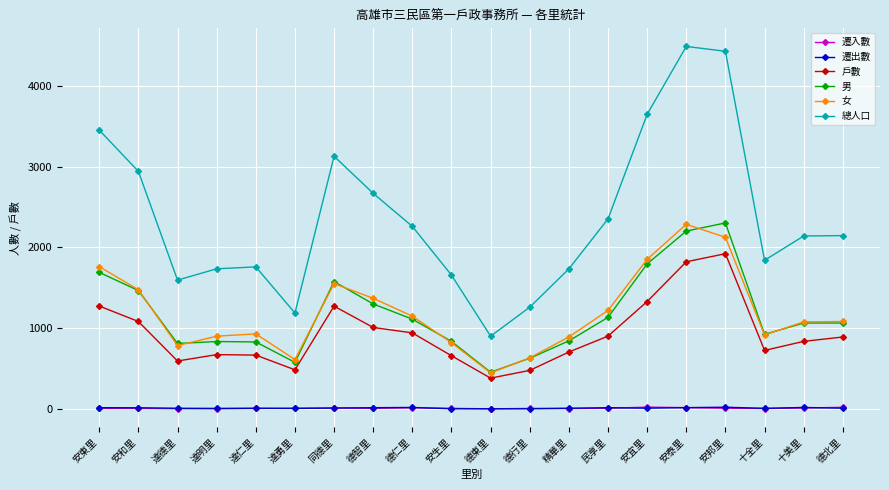

True or false: 總人口 and 戶數 cross at least once.

False